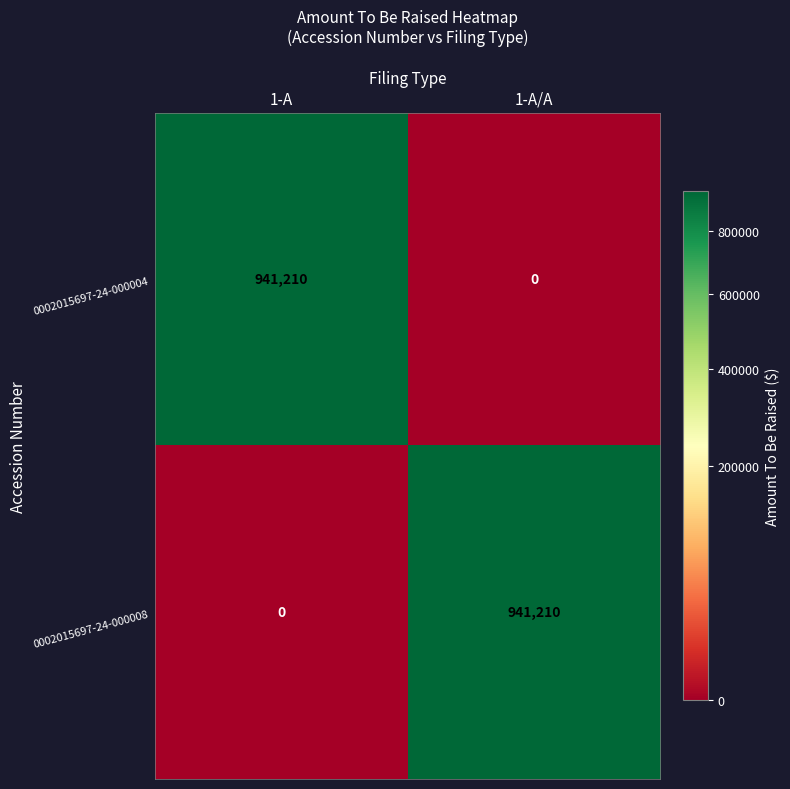

At how many categories does at least one series exceed 894036?

2